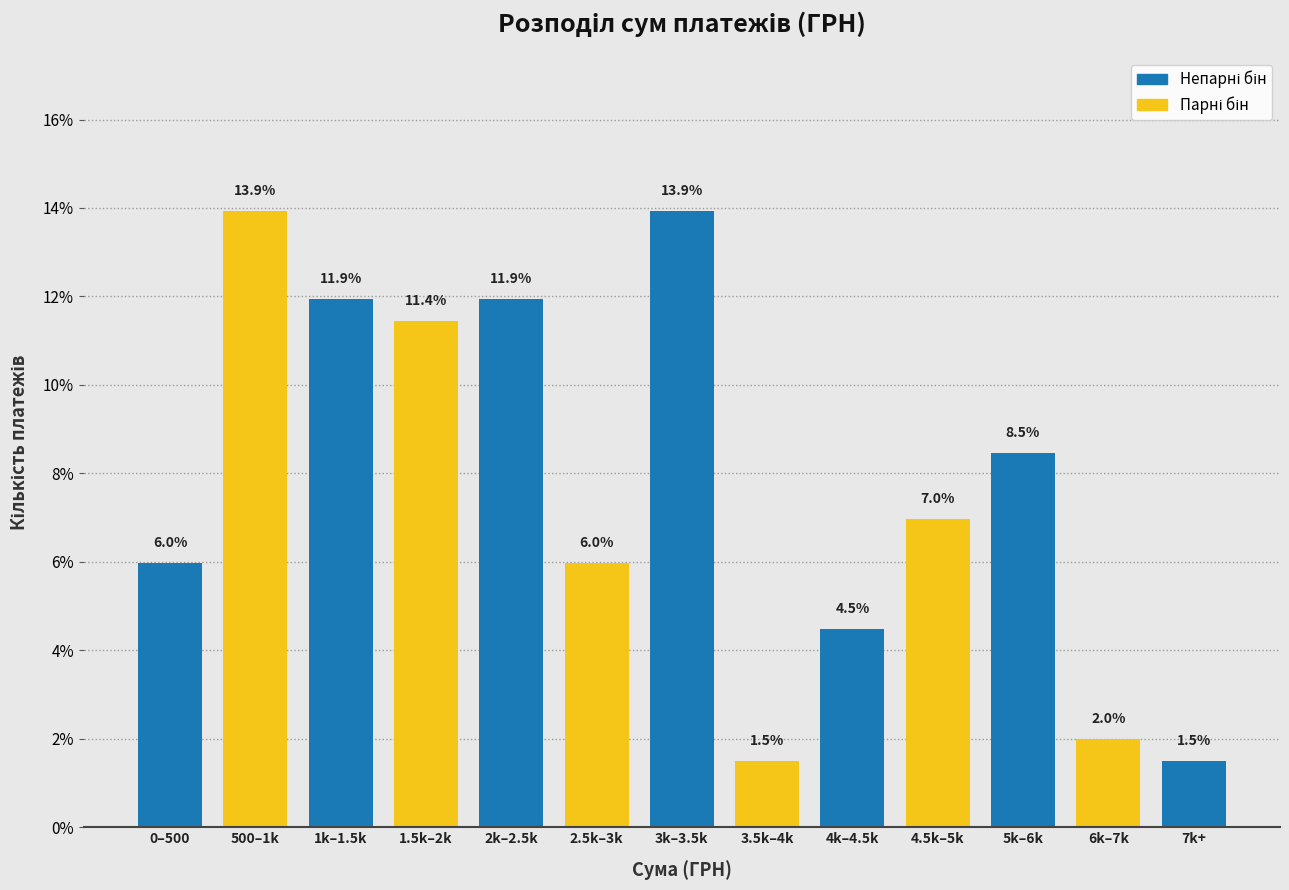

Reading right to left, what are all the values shown in this chart?

1.5	2.0	8.5	7.0	4.5	1.5	13.9	6.0	11.9	11.4	11.9	13.9	6.0